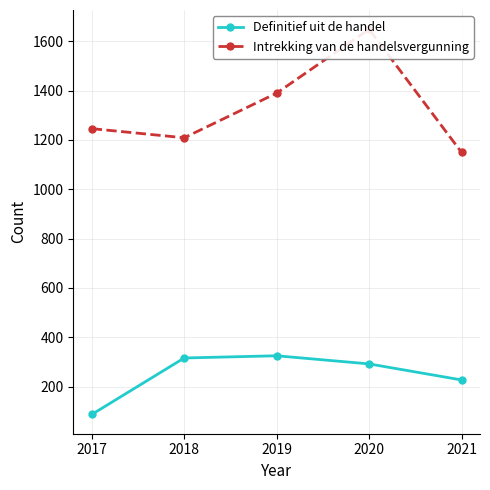

List the series in order of their peak value, highest first.

Intrekking van de handelsvergunning, Definitief uit de handel